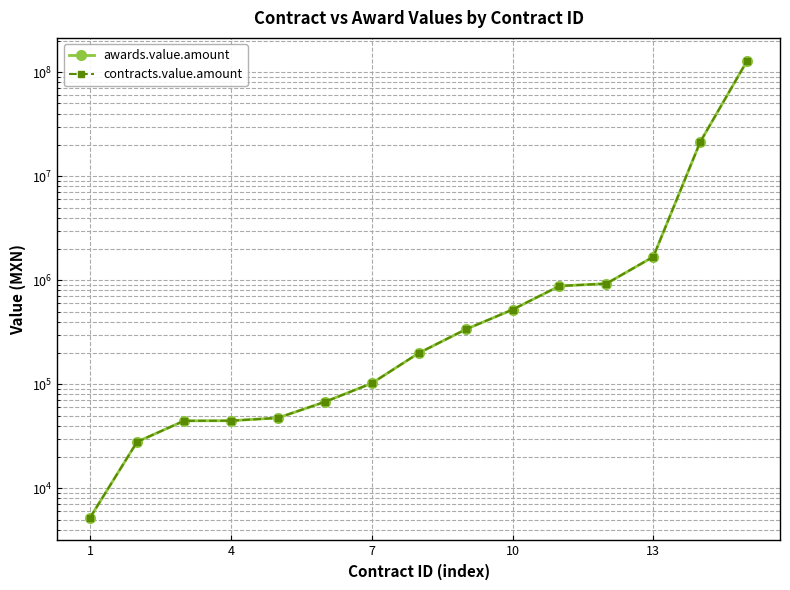

What is the value of the awards.value.amount point at the 12th from the left?

927403.8